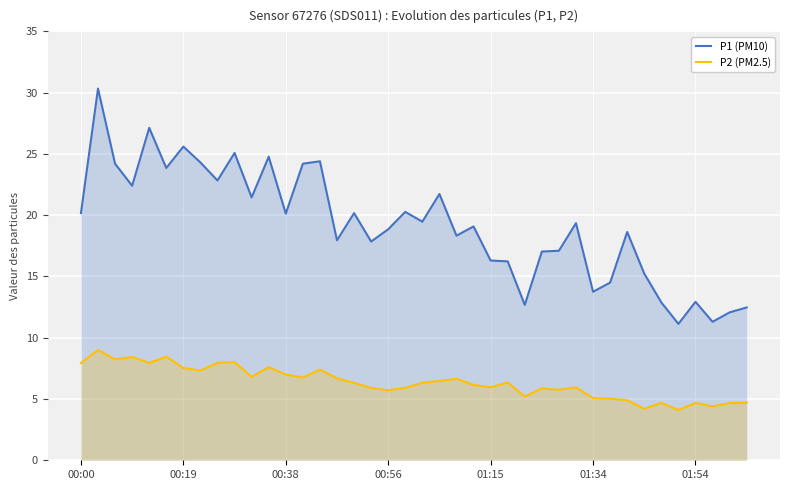

At which label does P2 (PM2.5) first exceed 6?

00:00